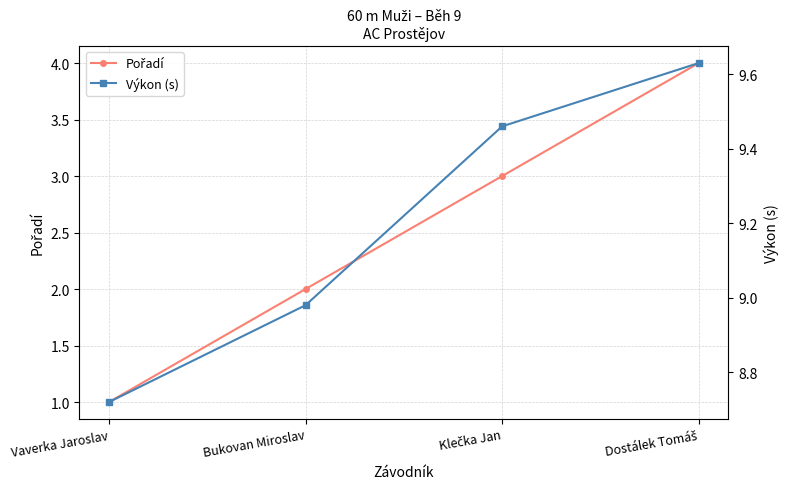

What is the difference between the Pořadí values at Klečka Jan and Bukovan Miroslav?

1.0